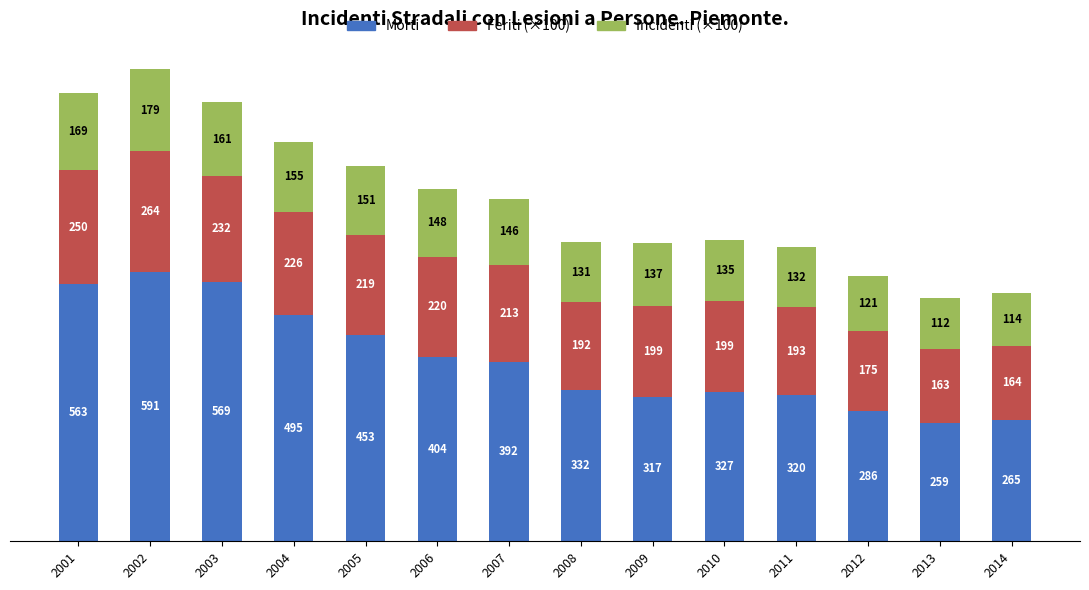

At which category is the sum across all series the highest?

2002